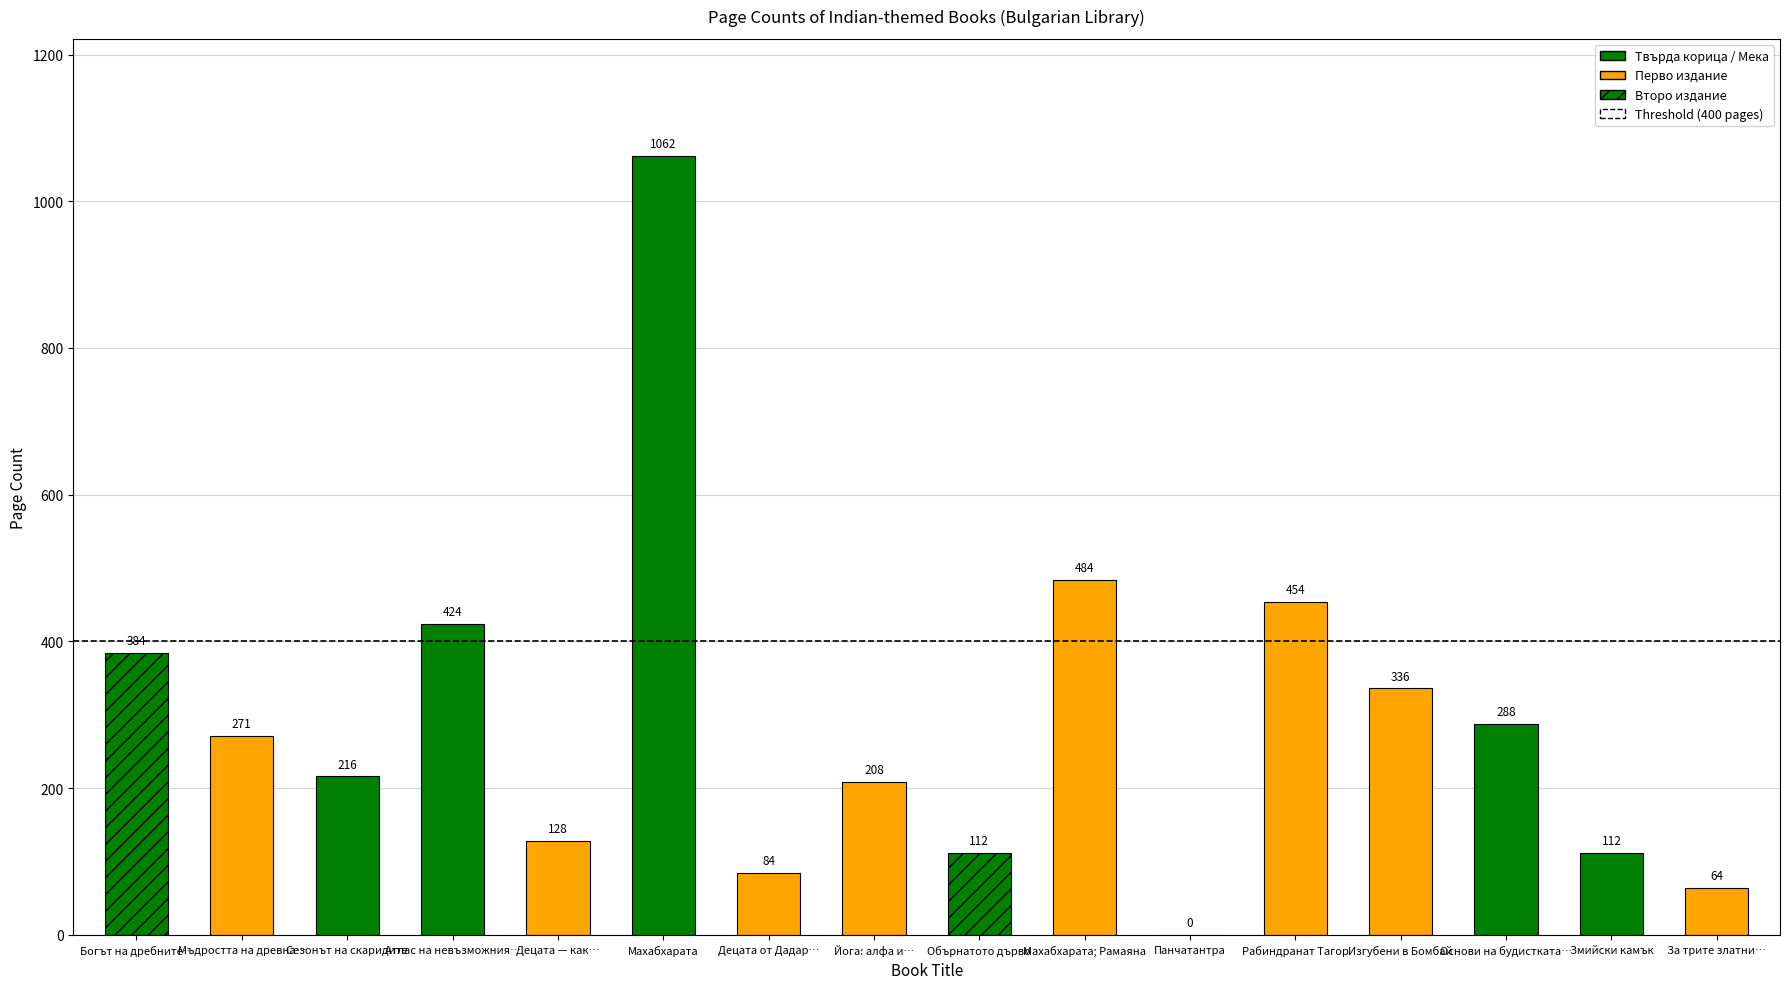

List the labels in order of value, smallest first.

Панчатантра, За трите златни кукли, Децата от Дадар Пул, Обърнатото дърво, Змийски камък, Децата — как да се отнасяме, Йога: алфа и омега, Сезонът на скаридите, Мъдростта на древна Индия, Основи на будистката философия, Изгубени в Бомбай, Богът на дребните неща, Атлас на невъзможния копнеж, Рабиндранат Тагор, Махабхарата; Рамаяна, Махабхарата